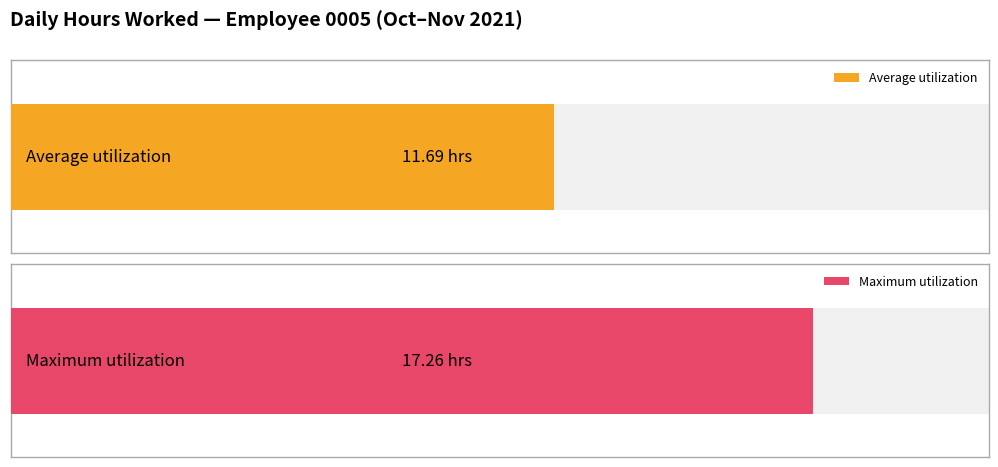

Are the bars grouped side by side (vs. stacked)?

No